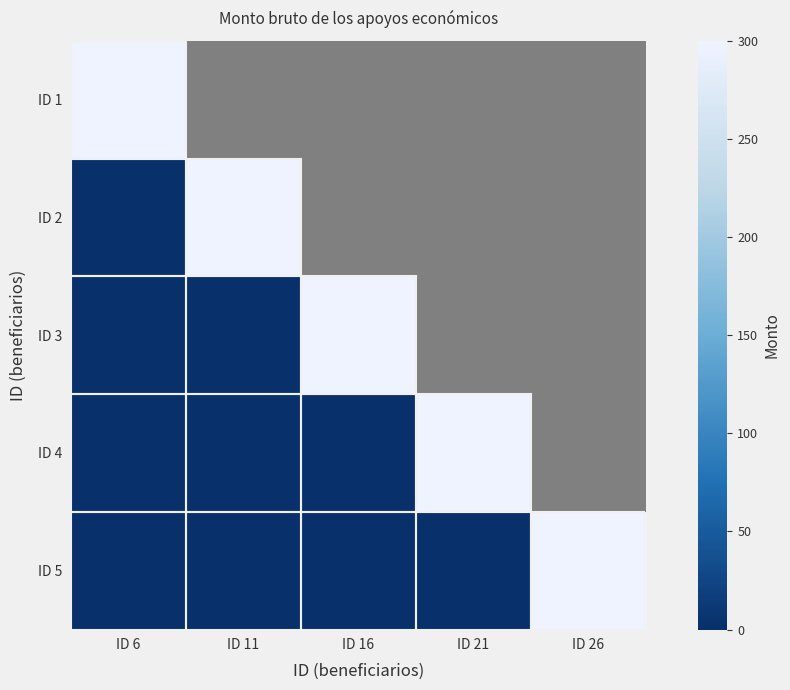

What is the maximum value for ID 1?

300.0